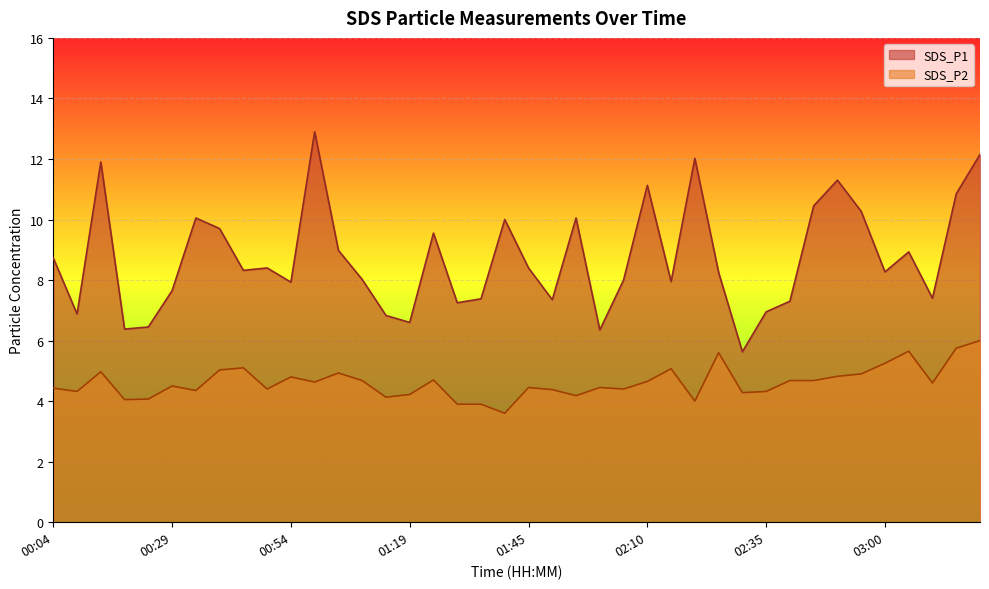

What is the label of the 27th point from the right?

01:09